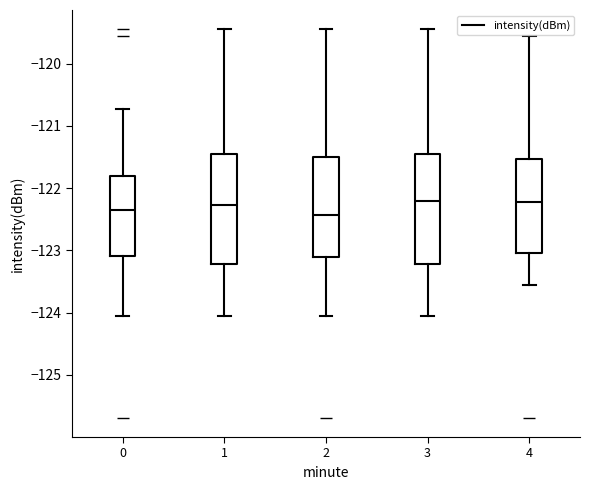

Where does the upper whisker of the box at x = 3 end on the y-axis? The values are not printed on the chart, so give them approximately, as read against the axis.

-119.4